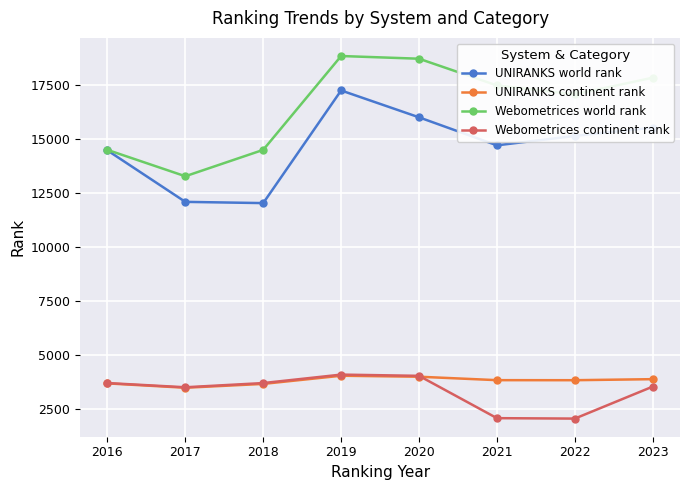

Where is the first local minimum for UNIRANKS continent rank?

2017